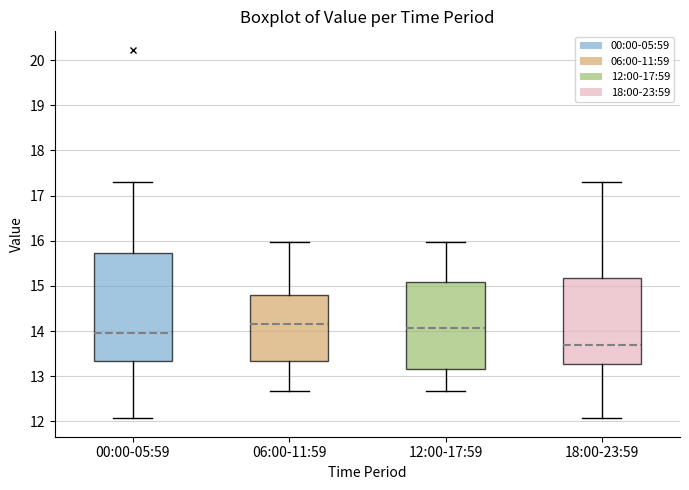

Where does the median line of the box for 18:00-23:59 sit on the y-axis? The values are not printed on the chart, so give them approximately, as read against the axis.

13.7